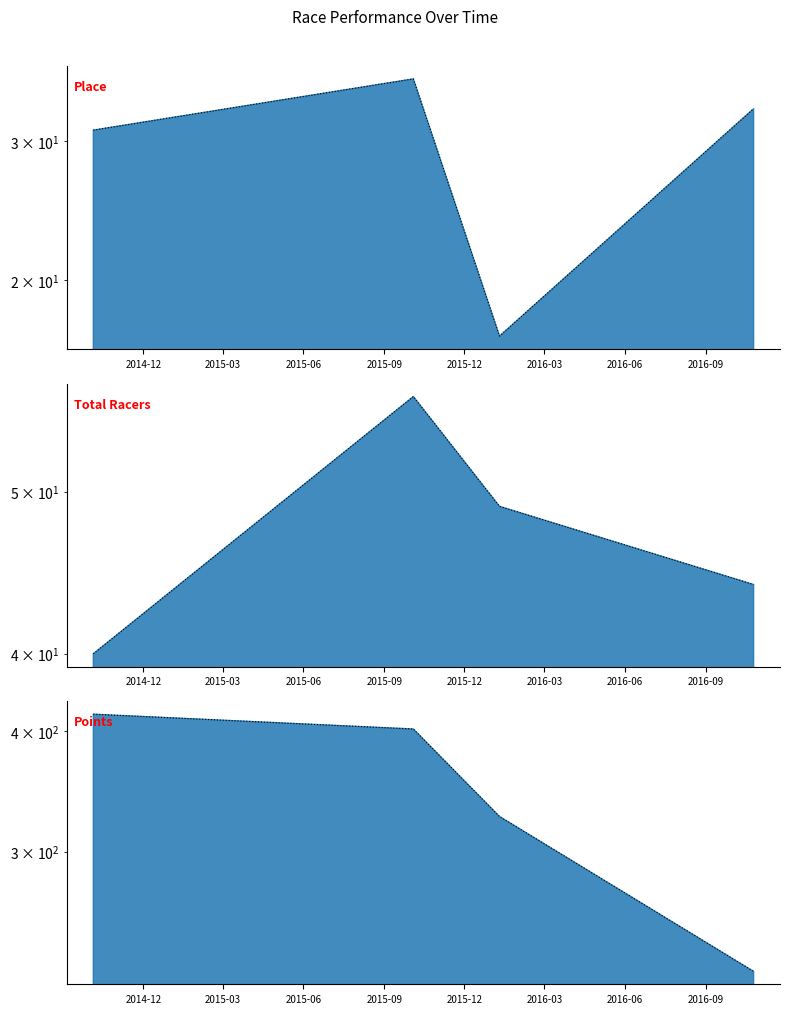

Reading left to right, transcribe all the data shown in this chart.

Place: 31.0	36.0	17.0	33.0
Total Racers: 40.0	57.0	49.0	44.0
Points: 416.7	402.2	326.2	225.2